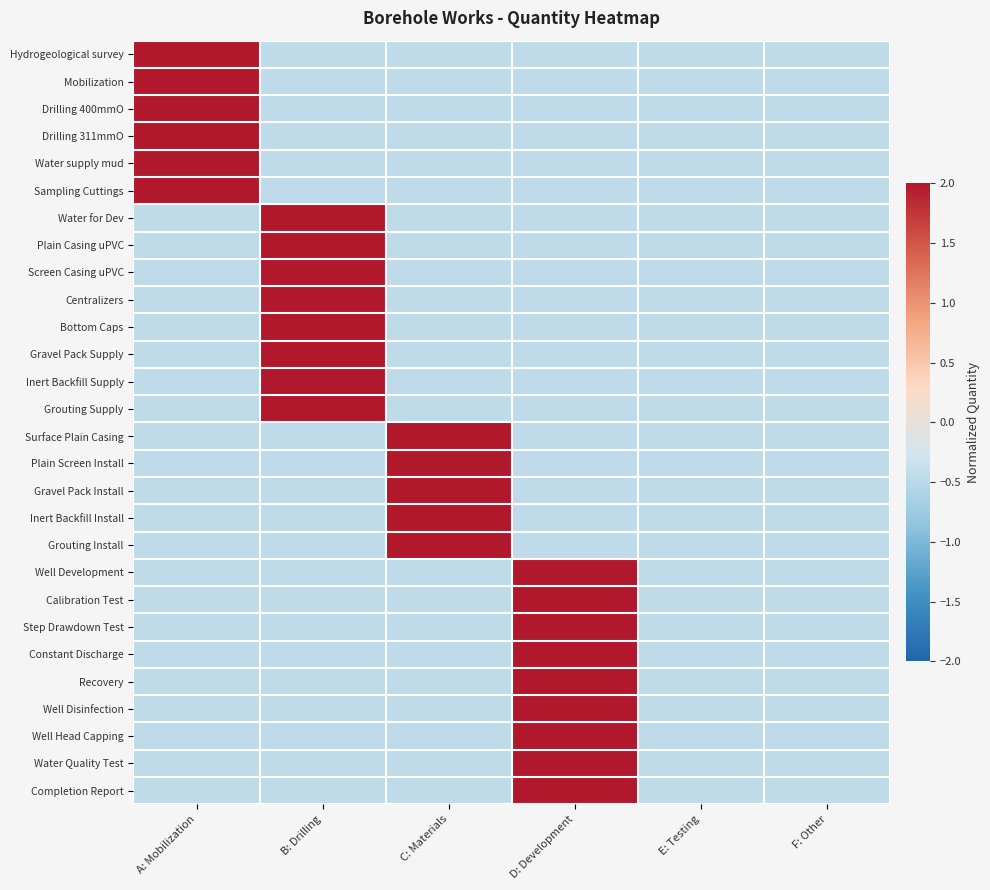

What is the minimum value shown in the chart?

-0.4